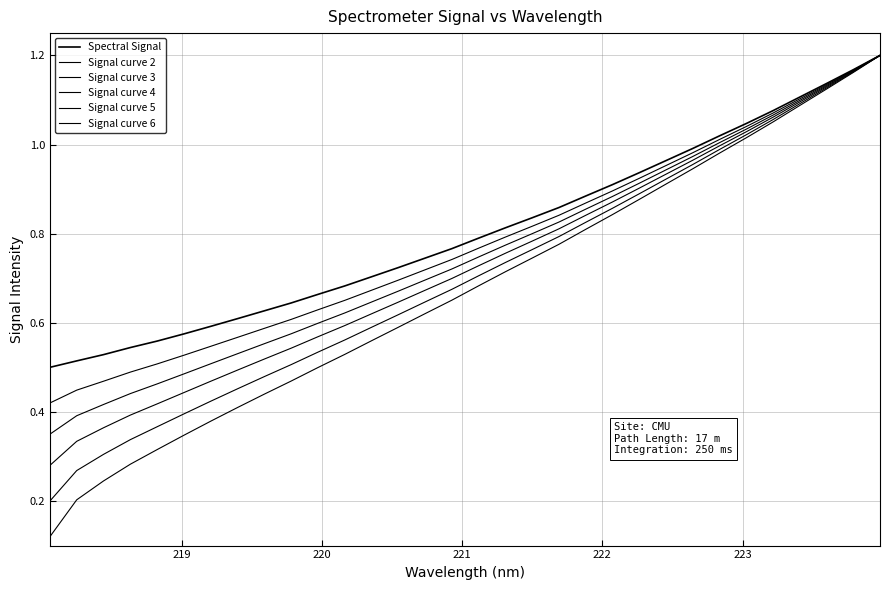

How many lines are shown in the chart?

6